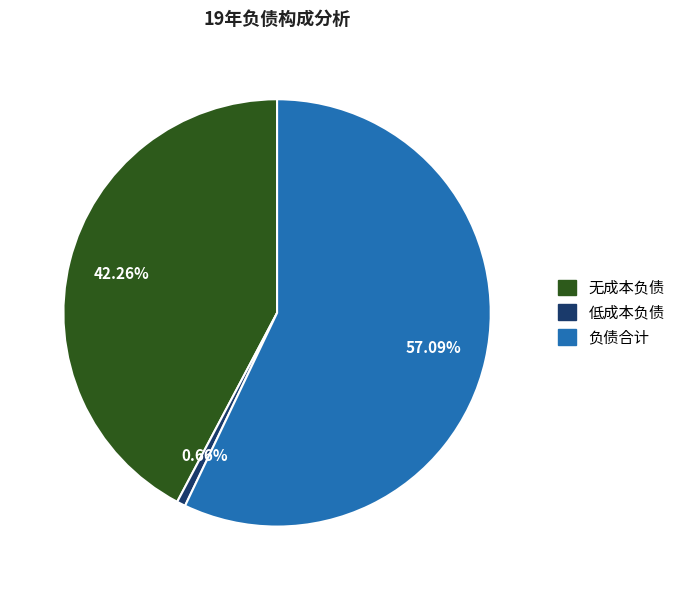

What percentage is NOT represented by 负债合计?

42.9%